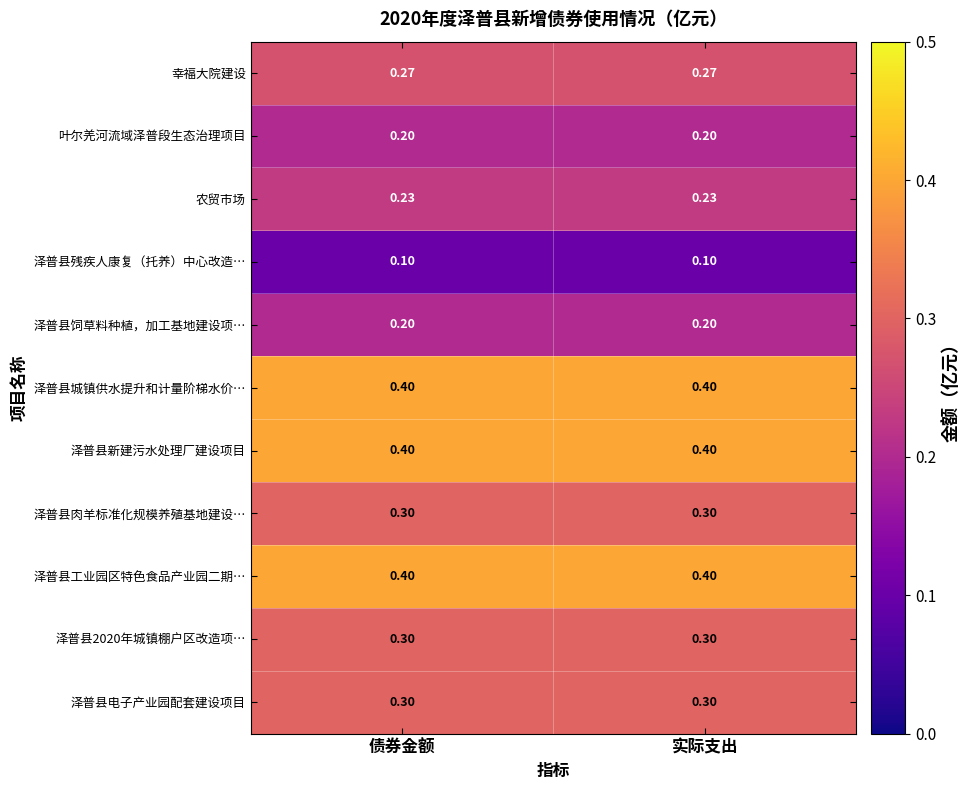

What is the maximum value shown in the chart?

0.4